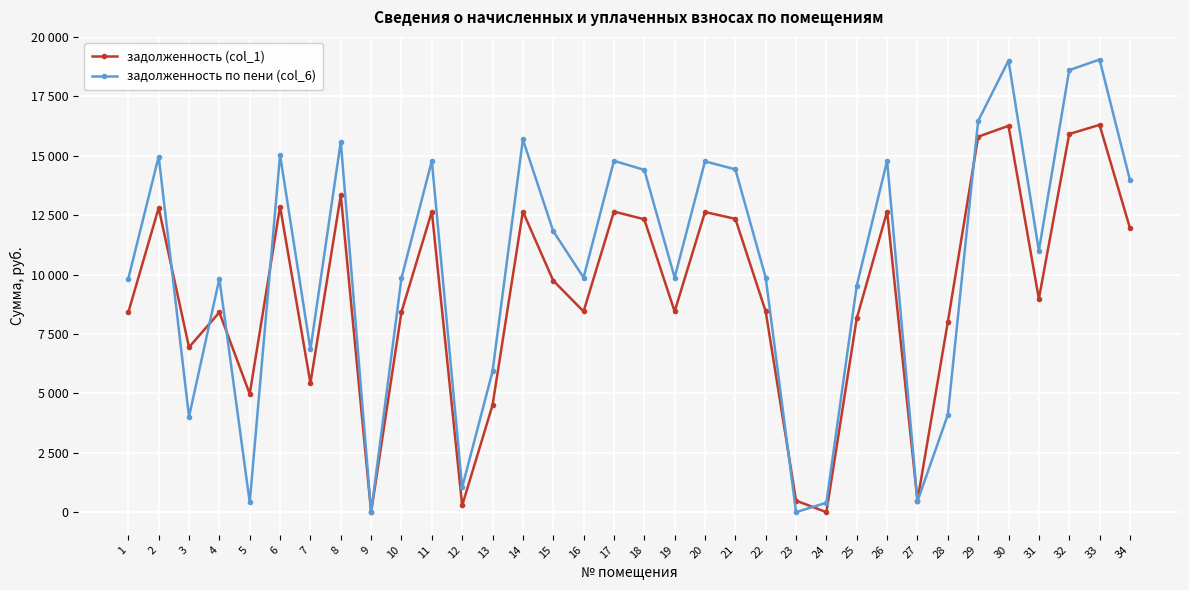

Which series changed the most between 13 and 28?

задолженность (col_1)